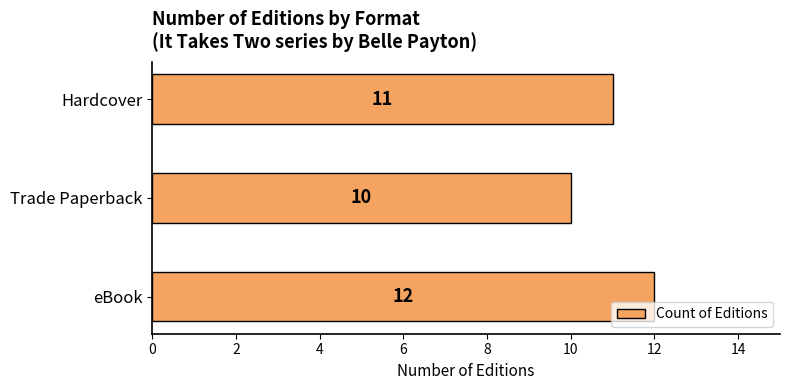

Reading bottom to top, extract all data points from this chart.

eBook=12	Trade Paperback=10	Hardcover=11